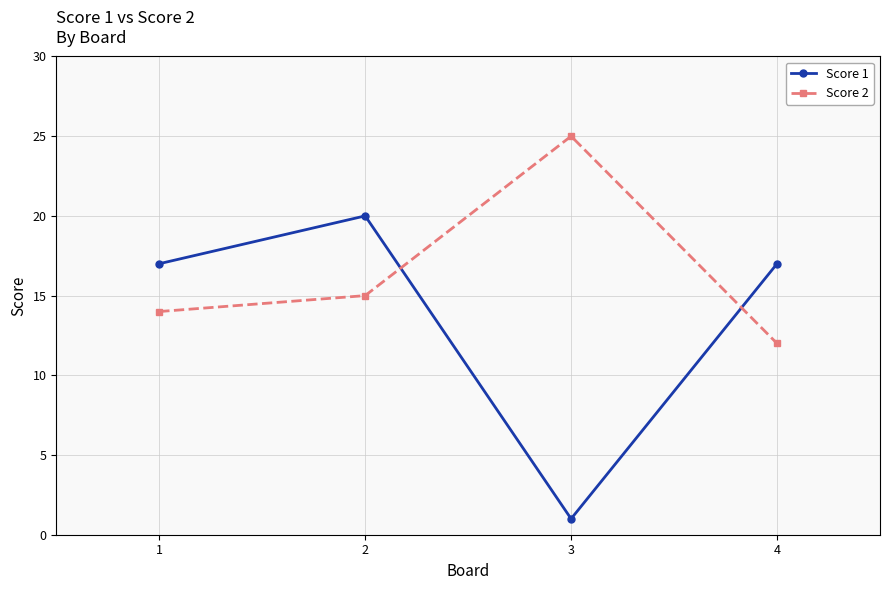

Which series has the largest total across all categories?

Score 2